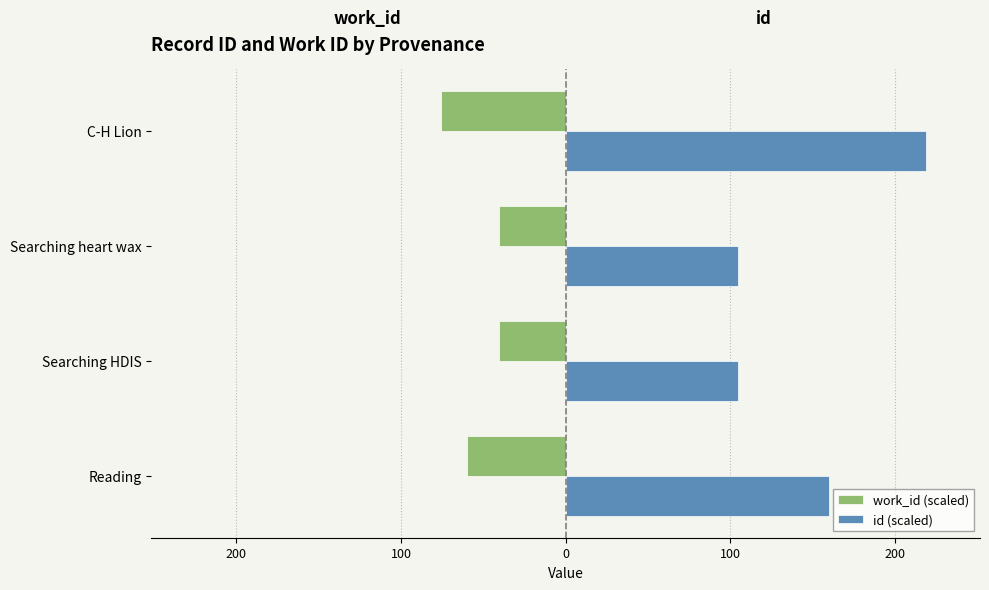

What is the maximum value for work_id (scaled)?

-40.3